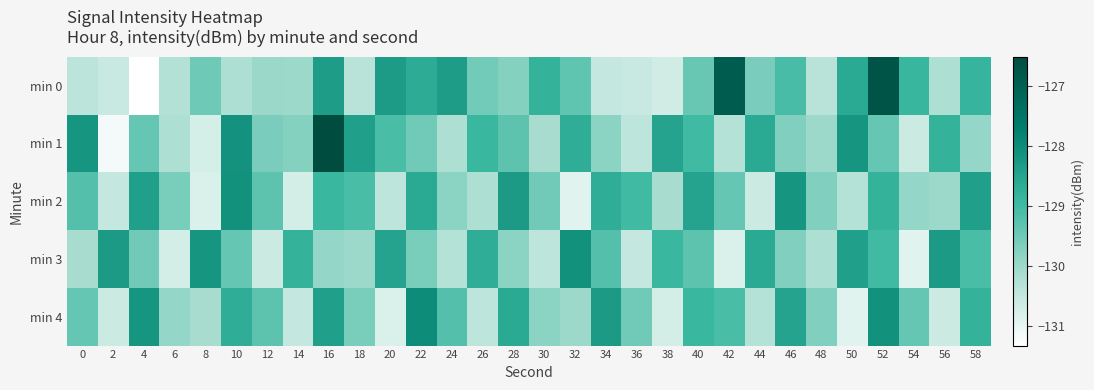

Count the number of data series in this chart.

5